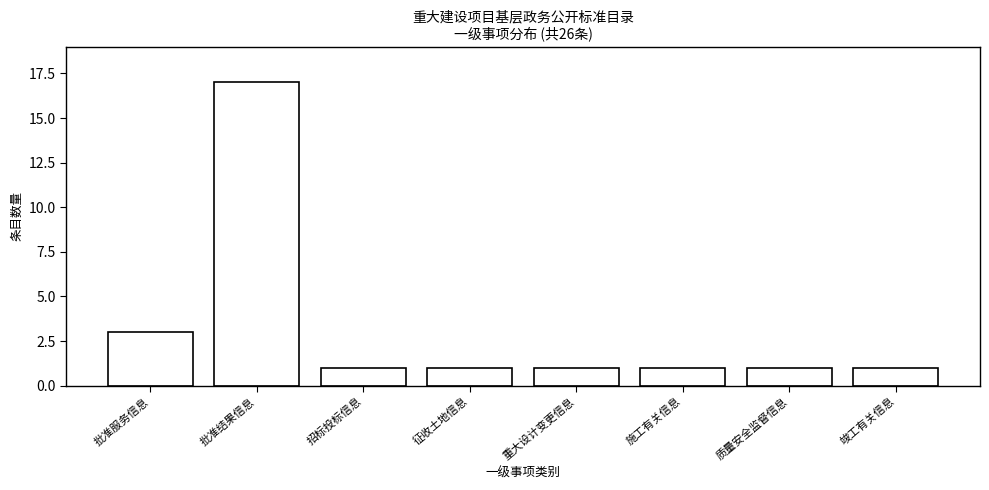

Reading left to right, what are all the values shown in this chart?

批准服务信息=3	批准结果信息=17	招标投标信息=1	征收土地信息=1	重大设计变更信息=1	施工有关信息=1	质量安全监督信息=1	竣工有关信息=1